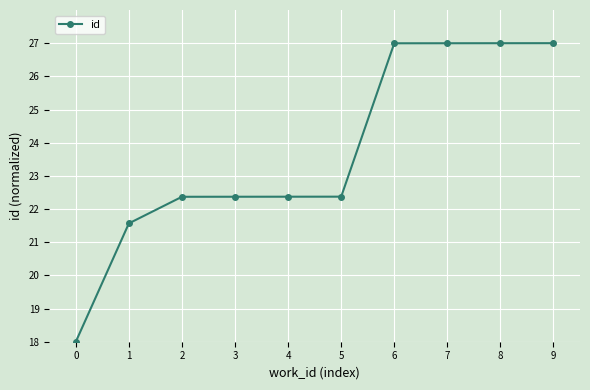

What is the difference between the maximum and minimum values?

9.0